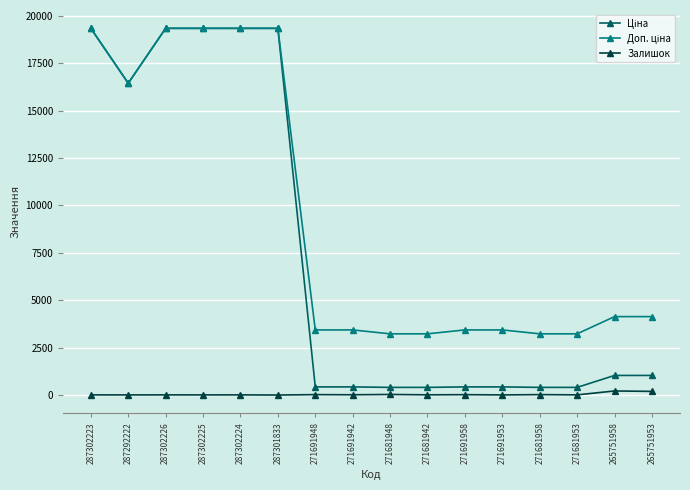

What is the greatest value displayed?

19343.1